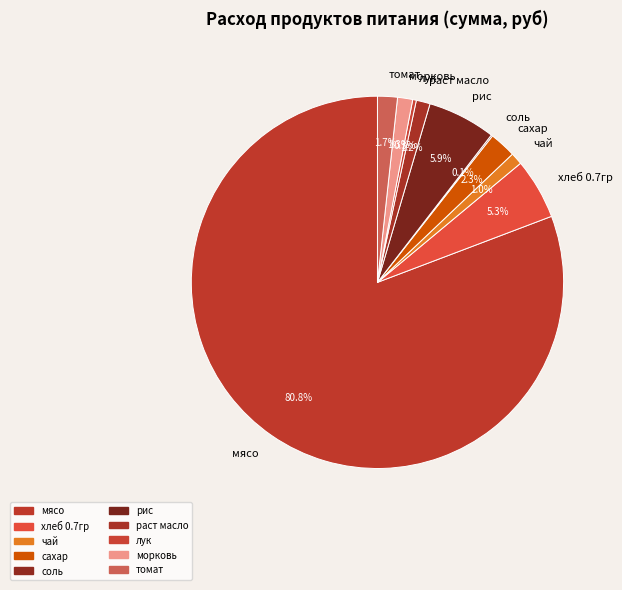

To the nearest percent, what percentage of the pie is чай?

1%